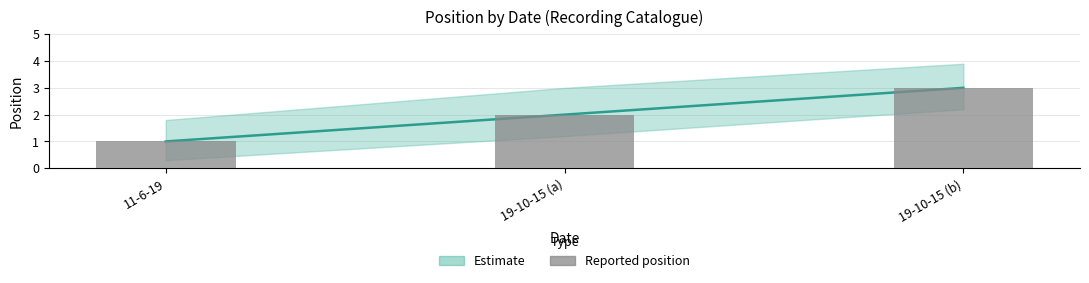

How many categories are shown in the chart?

3